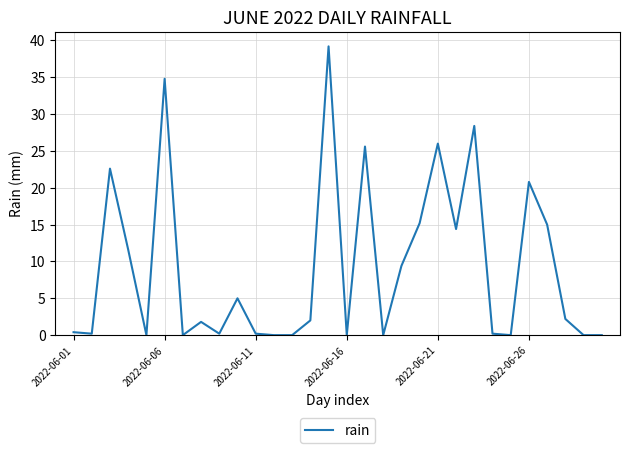

What is the difference between the maximum and minimum values?

39.2